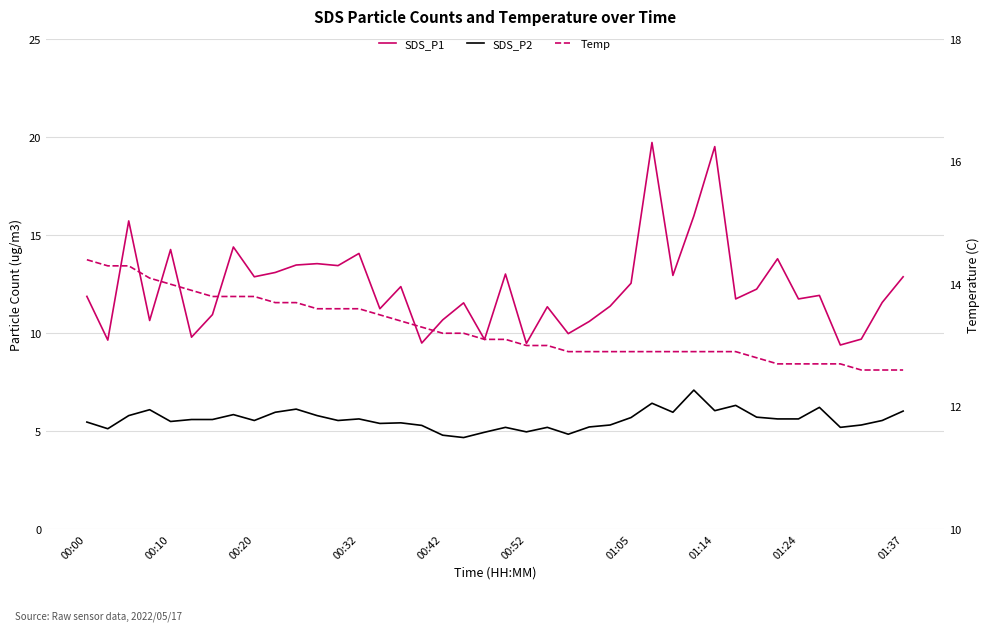

How many categories are shown in the chart?

40